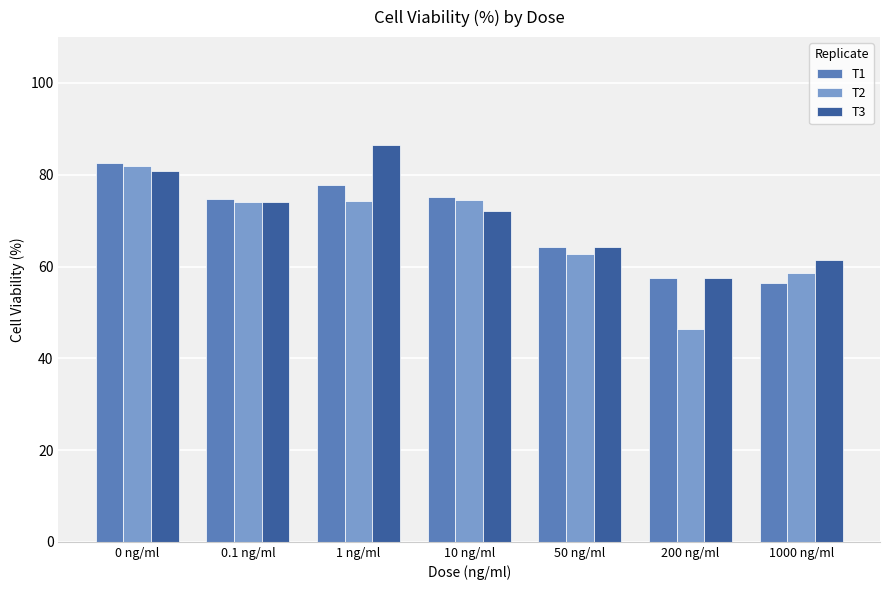

Is it true that T3 equals 17.5 at 0.1 ng/ml?

False